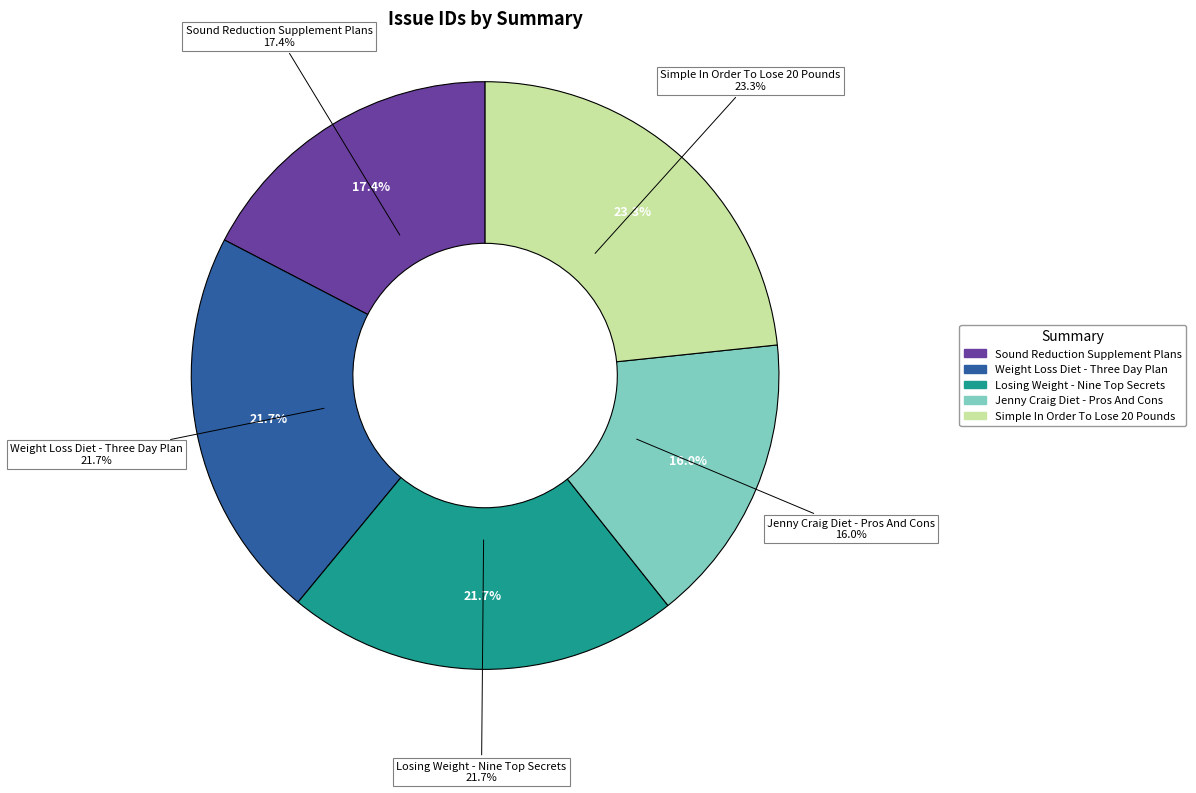

To the nearest percent, what is the difference between the largest and smallest slice percentages?

7%